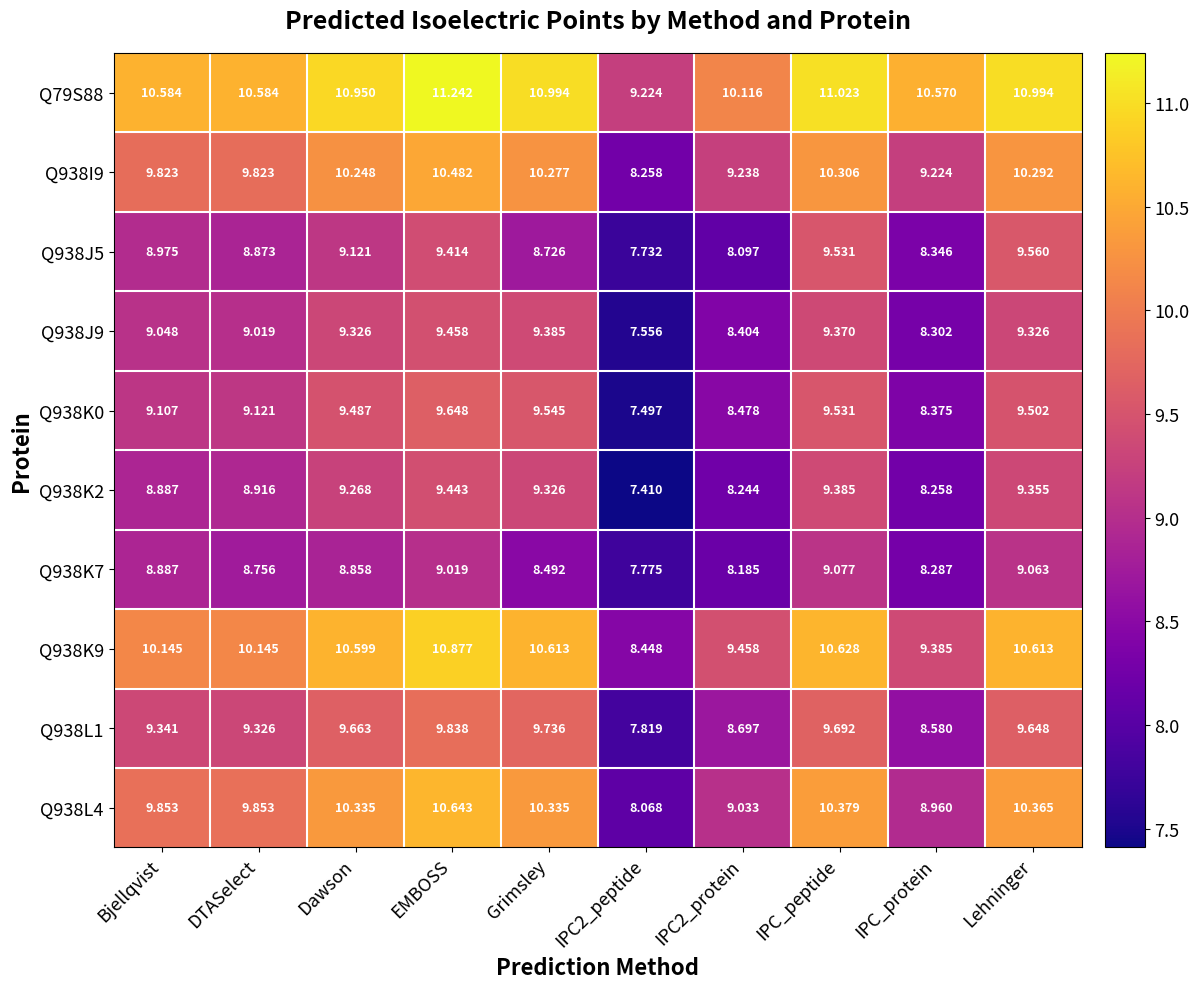

Which category has the highest value in the Q938K0 series?

EMBOSS